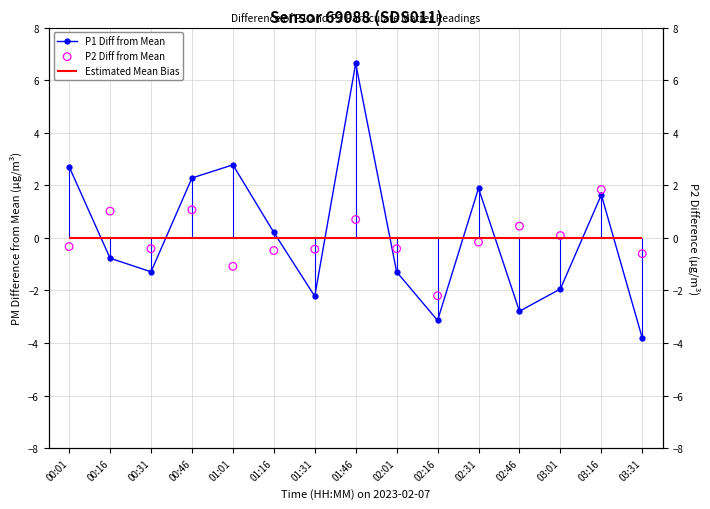

At which category is the sum across all series the highest?

01:46